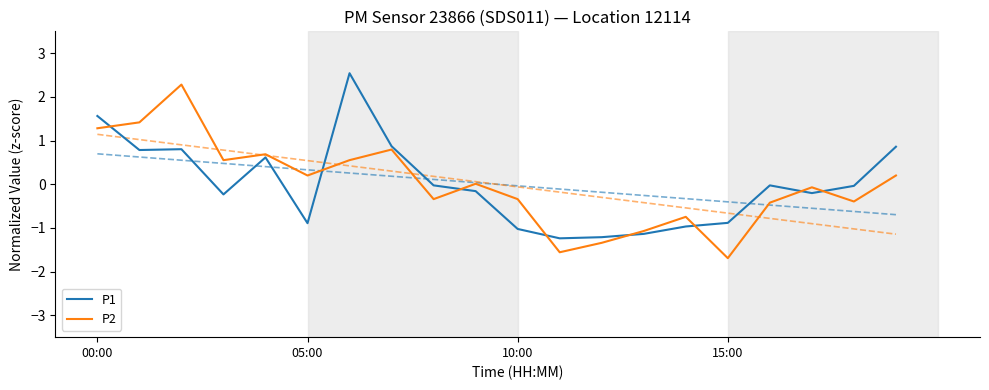

What is the difference between the second highest and second lowest values in the P2 series?

3.0